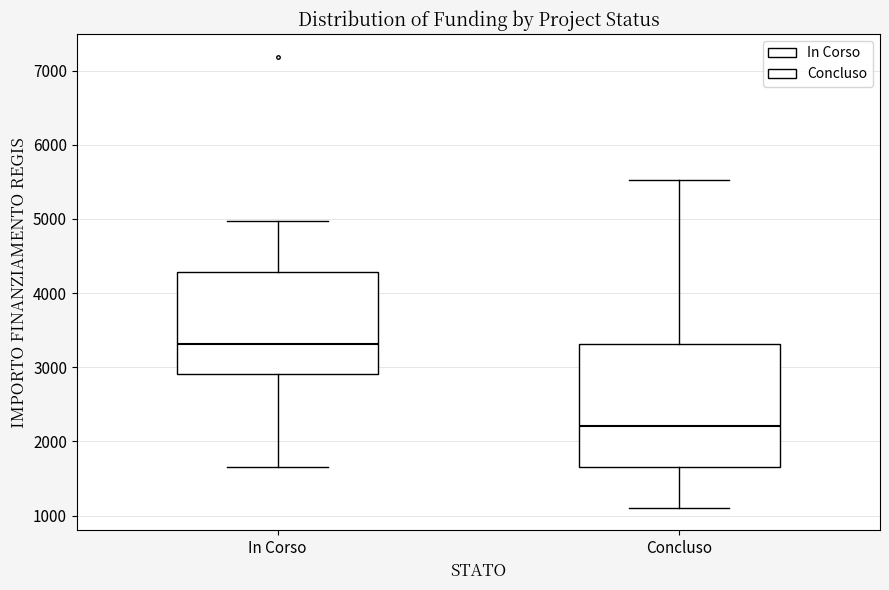

Comparing the boxes themselves (not the whiskers), which one is the tallest?

Concluso